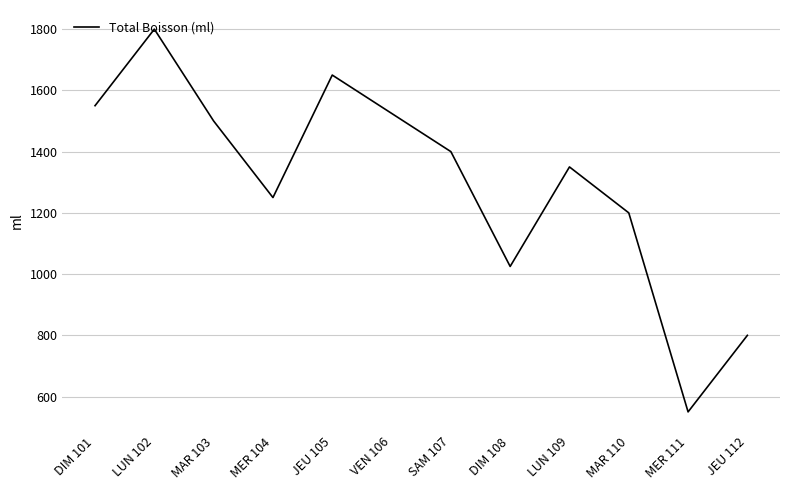

At which category does the data reach its first local peak?

LUN 102